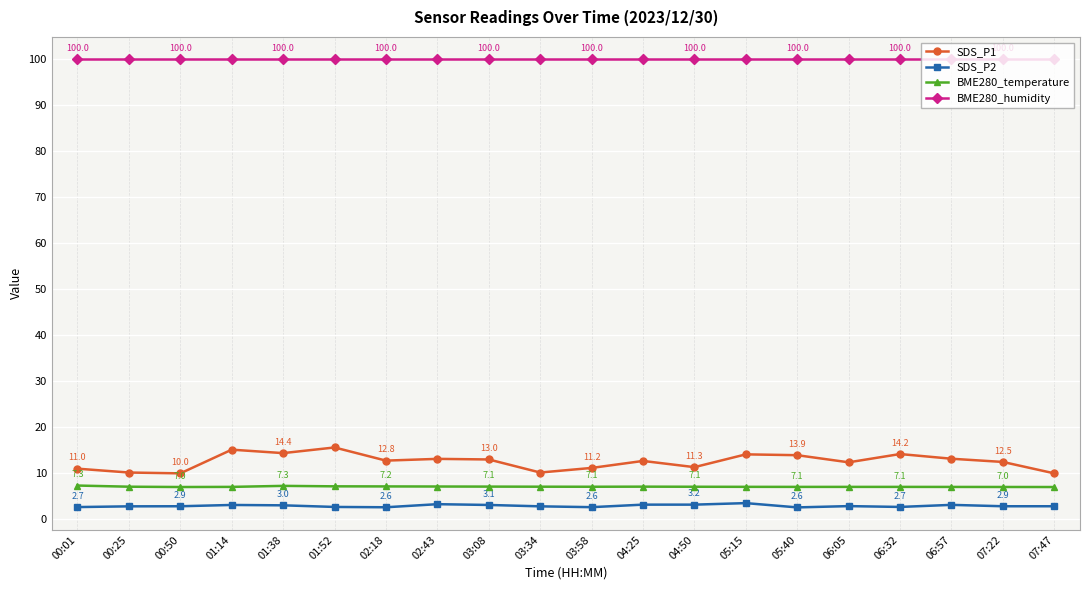

Rank the series by their maximum value, from lowest to highest.

SDS_P2, BME280_temperature, SDS_P1, BME280_humidity